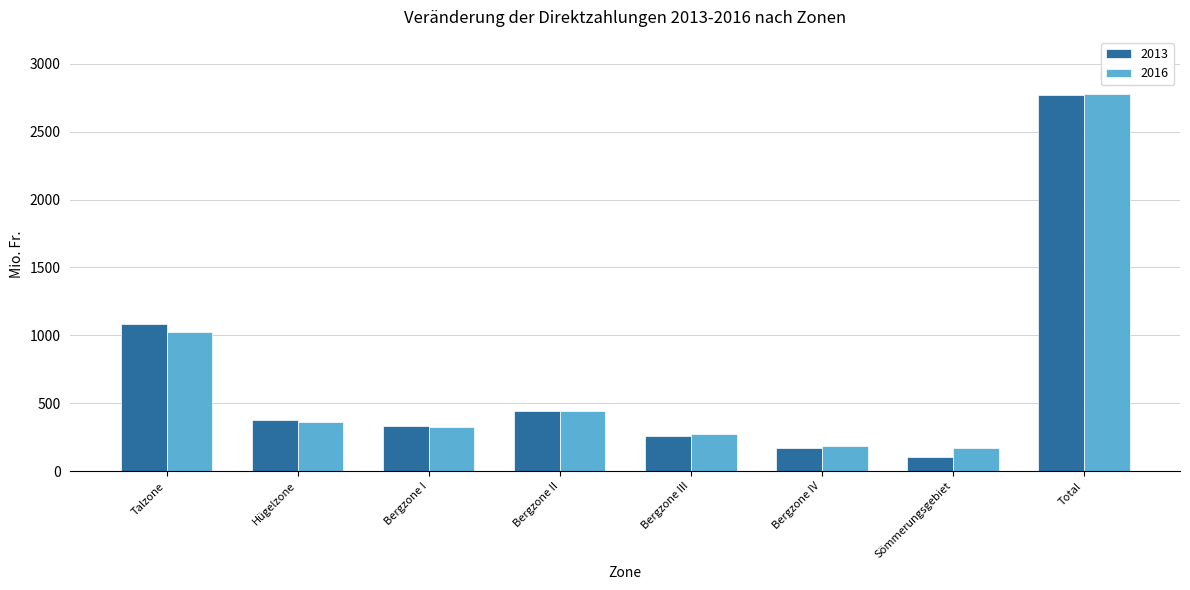

What is the difference between the highest and lowest values at Bergzone III?

13